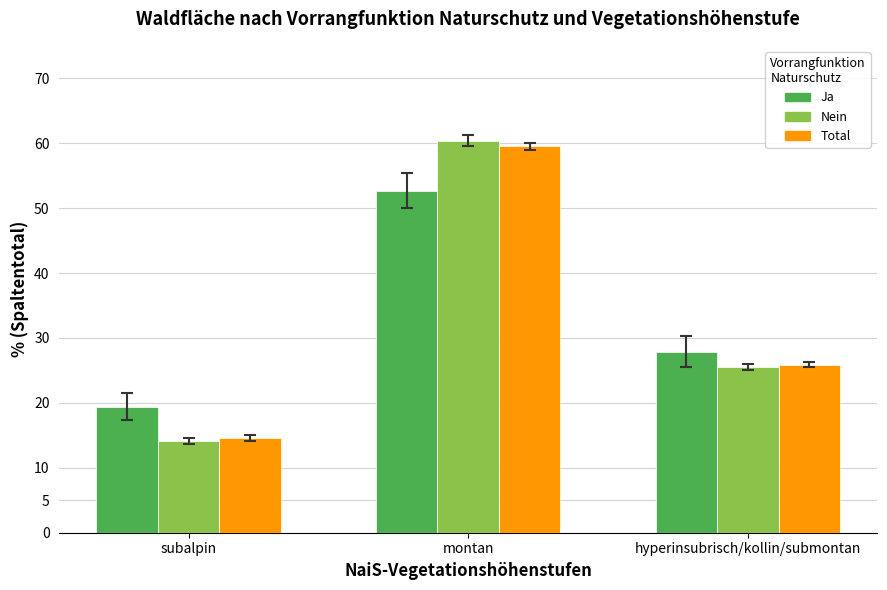

What is the minimum value shown in the chart?

14.1